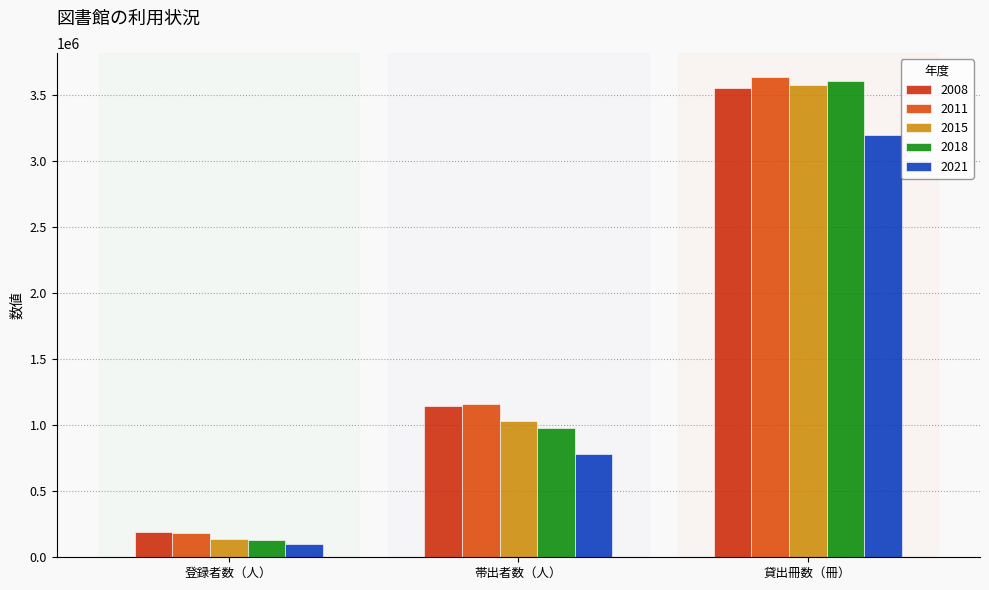

Count the number of data series in this chart.

5